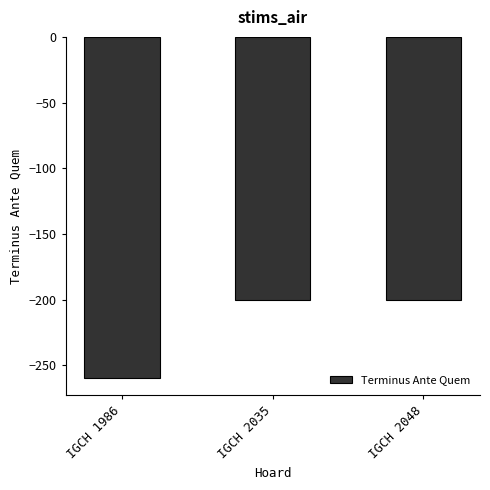

What is the value of the 1st bar from the left?

-260